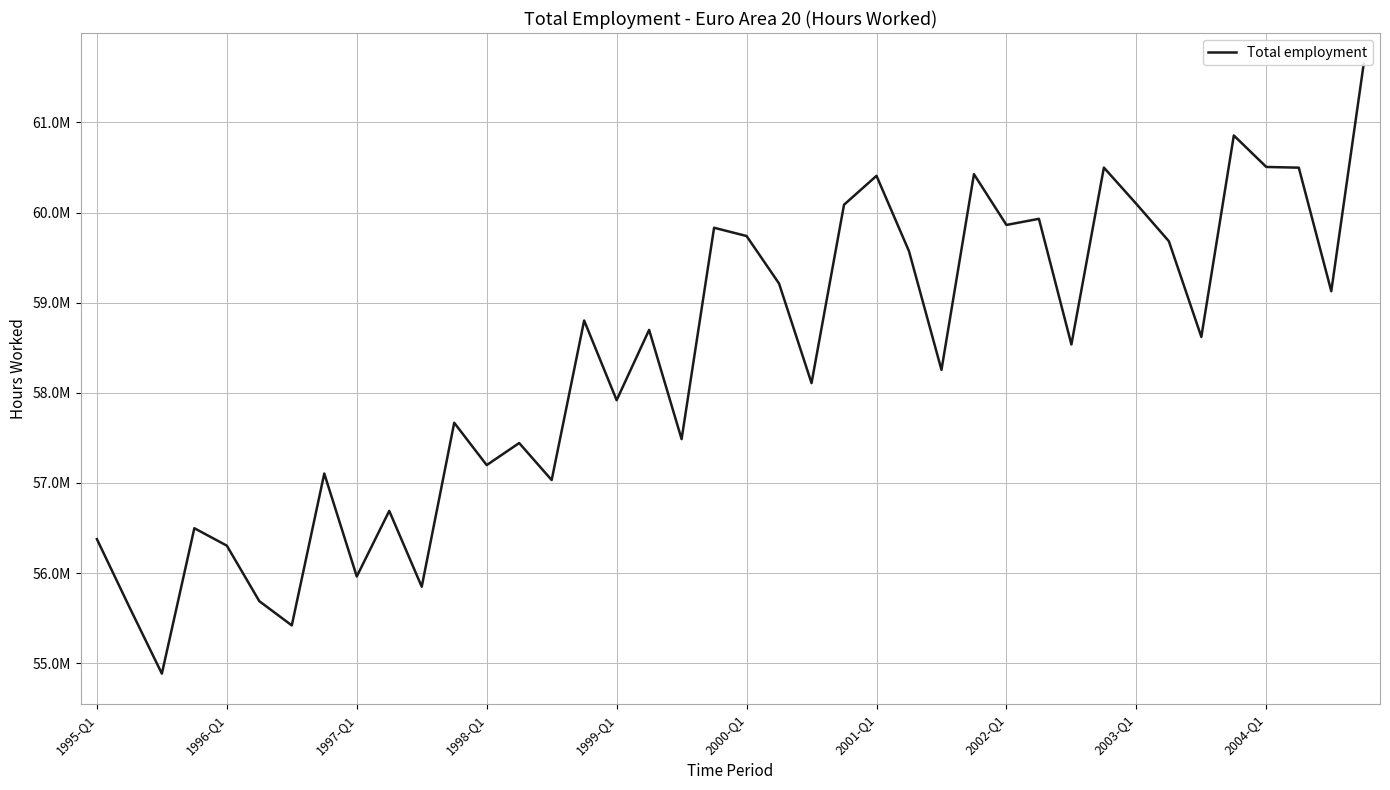

How many lines are shown in the chart?

1